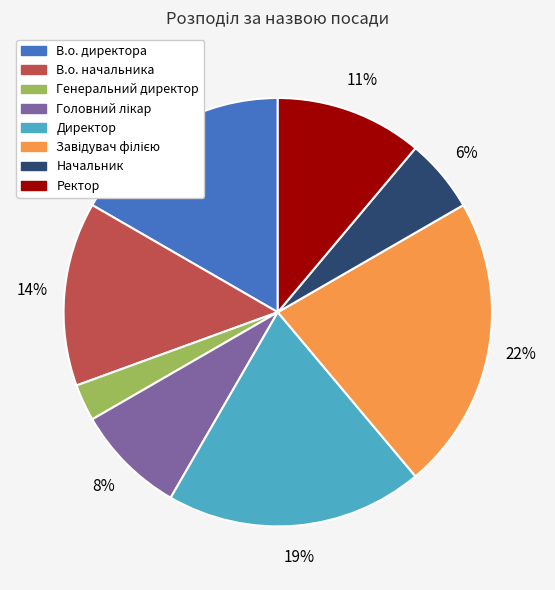

What is the ratio of the value at Ректор to the value at Директор?

0.6